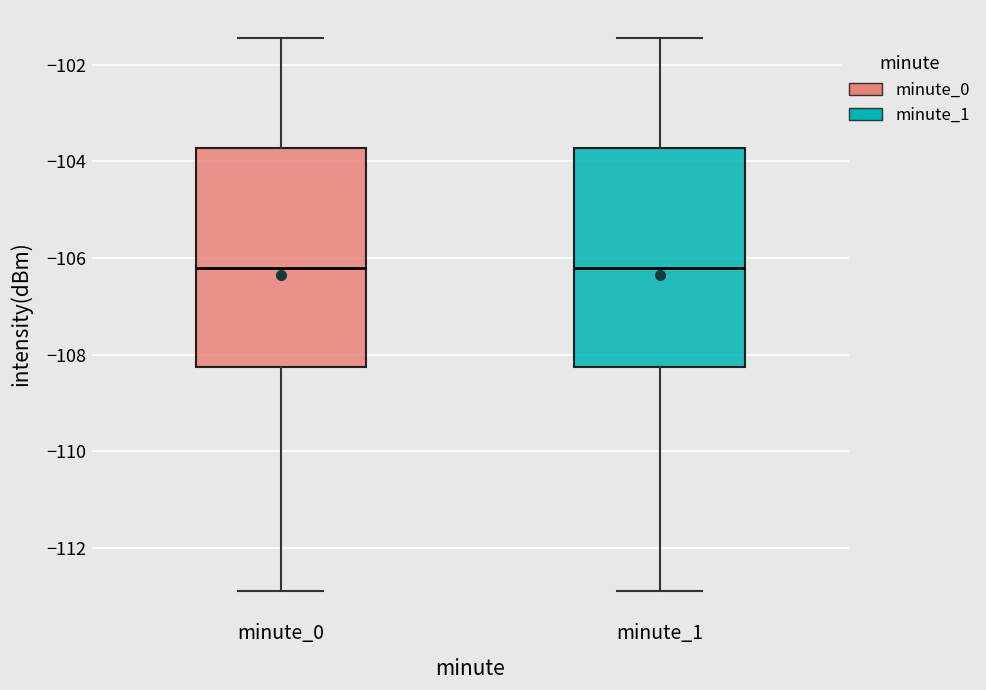

Reading left to right, transcribe this box plot: for each box, give where its median line is, the range the box spans, and where its two whiskers end, as read against the y-axis. The values are not printed on the chart, so give them approximately, as read against the axis.

minute_0: median -106.2, box -108.2 to -103.8, whiskers -112.8 to -101.4
minute_1: median -106.2, box -108.2 to -103.8, whiskers -112.8 to -101.4